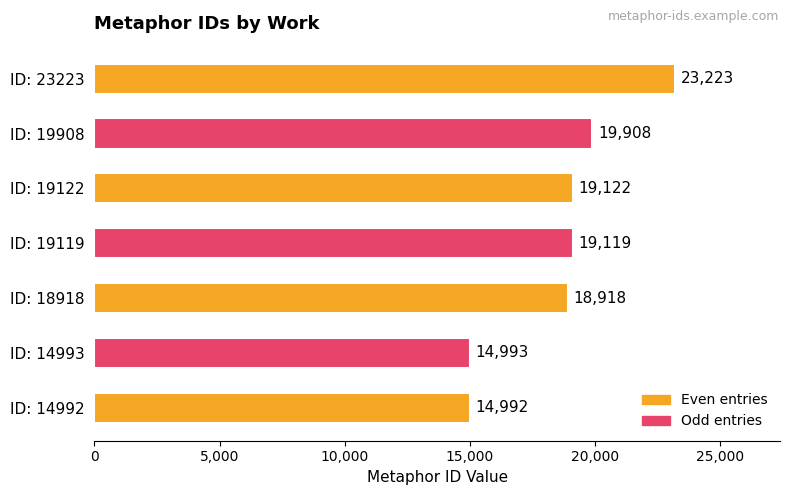

What is the difference between the second highest and second lowest values?

4915